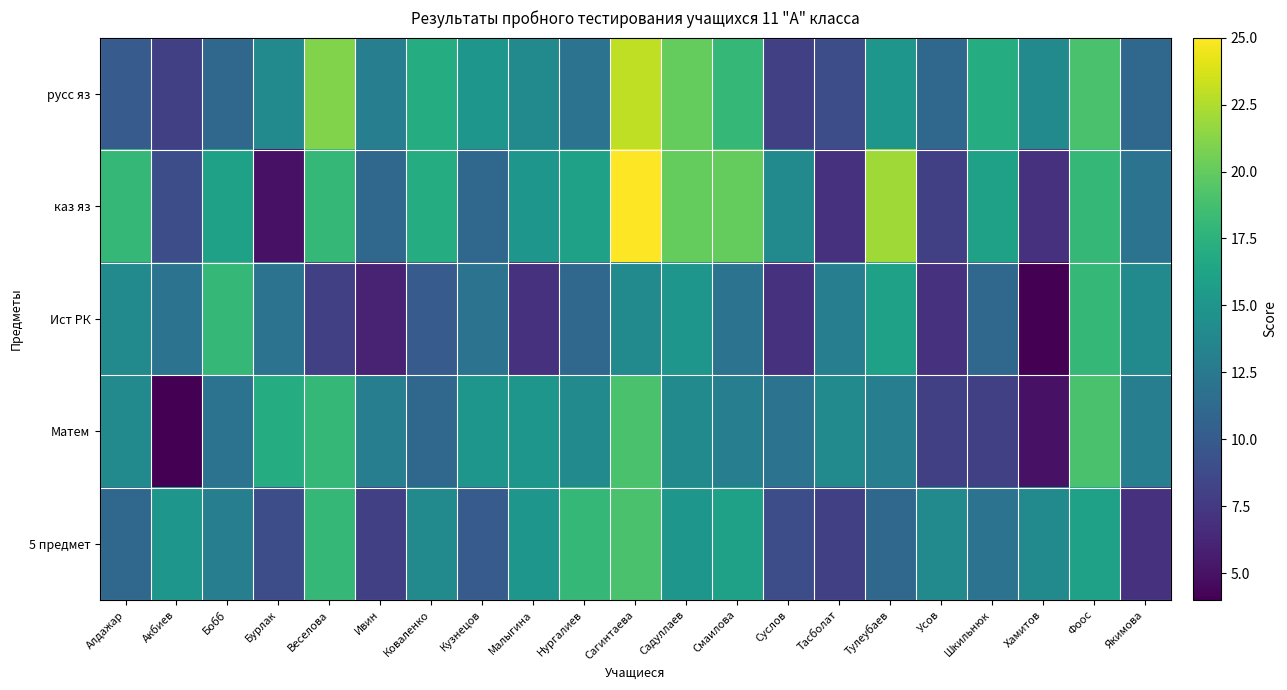

Reading right to left, list all the values displayed in this chart.

русс яз: Якимова=11	Фоос=19	Хамитов=14	Шкильнюк=17	Усов=11	Тулеубаев=15	Тасболат=9	Суслов=8	Смаилова=18	Садуллаев=20	Сагинтаева=23	Нургалиев=12	Малыгина=14	Кузнецов=15	Коваленко=17	Ивин=13	Веселова=21	Бурлак=14	Бобб=11	Акбиев=8	Алдажар=10
каз яз: Якимова=12	Фоос=18	Хамитов=7	Шкильнюк=16	Усов=8	Тулеубаев=22	Тасболат=7	Суслов=14	Смаилова=20	Садуллаев=20	Сагинтаева=25	Нургалиев=16	Малыгина=15	Кузнецов=11	Коваленко=17	Ивин=11	Веселова=18	Бурлак=5	Бобб=16	Акбиев=9	Алдажар=18
Ист РК: Якимова=14	Фоос=18	Хамитов=4	Шкильнюк=11	Усов=7	Тулеубаев=16	Тасболат=13	Суслов=7	Смаилова=12	Садуллаев=15	Сагинтаева=14	Нургалиев=11	Малыгина=7	Кузнецов=12	Коваленко=10	Ивин=6	Веселова=8	Бурлак=12	Бобб=18	Акбиев=12	Алдажар=14
Матем: Якимова=13	Фоос=19	Хамитов=5	Шкильнюк=8	Усов=8	Тулеубаев=13	Тасболат=14	Суслов=12	Смаилова=13	Садуллаев=14	Сагинтаева=19	Нургалиев=14	Малыгина=15	Кузнецов=15	Коваленко=11	Ивин=13	Веселова=18	Бурлак=17	Бобб=12	Акбиев=4	Алдажар=14
5 предмет: Якимова=7	Фоос=16	Хамитов=14	Шкильнюк=12	Усов=14	Тулеубаев=11	Тасболат=8	Суслов=9	Смаилова=16	Садуллаев=15	Сагинтаева=19	Нургалиев=18	Малыгина=15	Кузнецов=10	Коваленко=14	Ивин=8	Веселова=18	Бурлак=9	Бобб=13	Акбиев=15	Алдажар=11